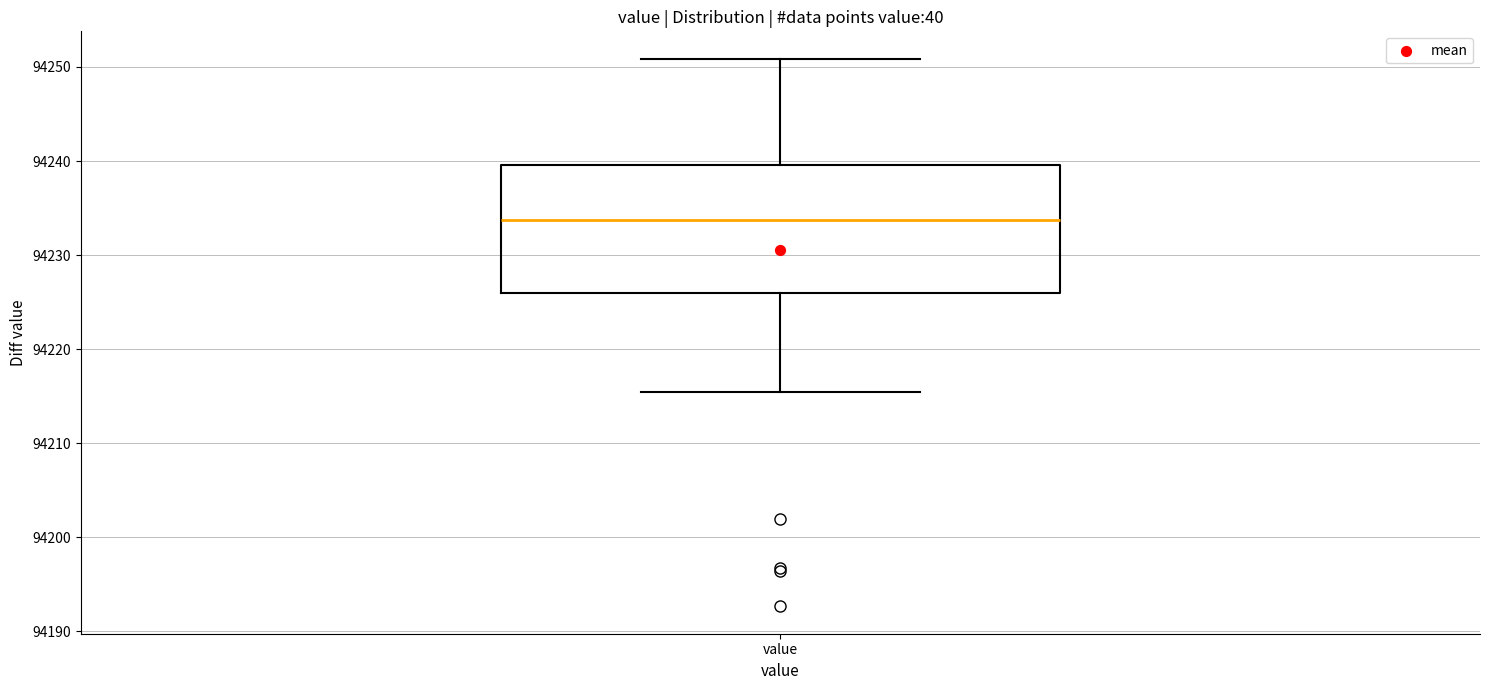

Read this box plot against the y-axis: the position of the median line, the range covered by the box, and the ends of both whiskers. The values are not printed on the chart, so give them approximately, as read against the axis.

median 94234, box 94226 to 94240, whiskers 94216 to 94251